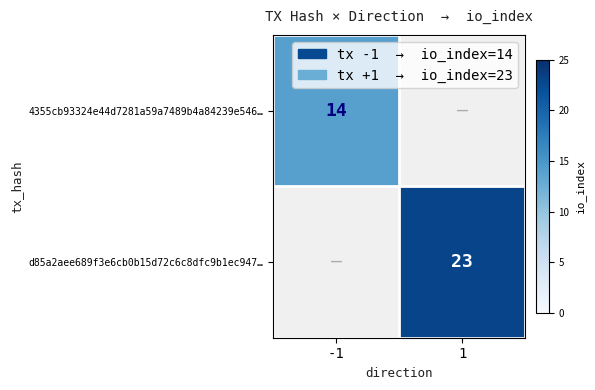

The d85a2aee689f3e6cb0b15d72c6c8dfc9b1ec947… series shows 23 at 1. True or false?

True